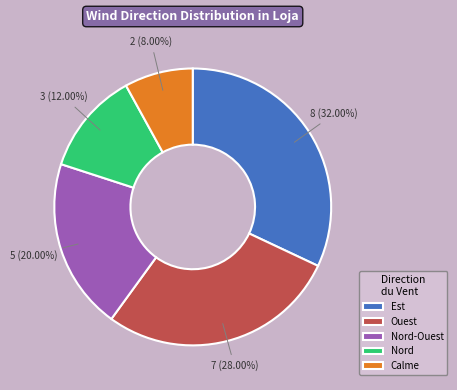

Rank the categories by value from highest to lowest.

Est, Ouest, Nord-Ouest, Nord, Calme